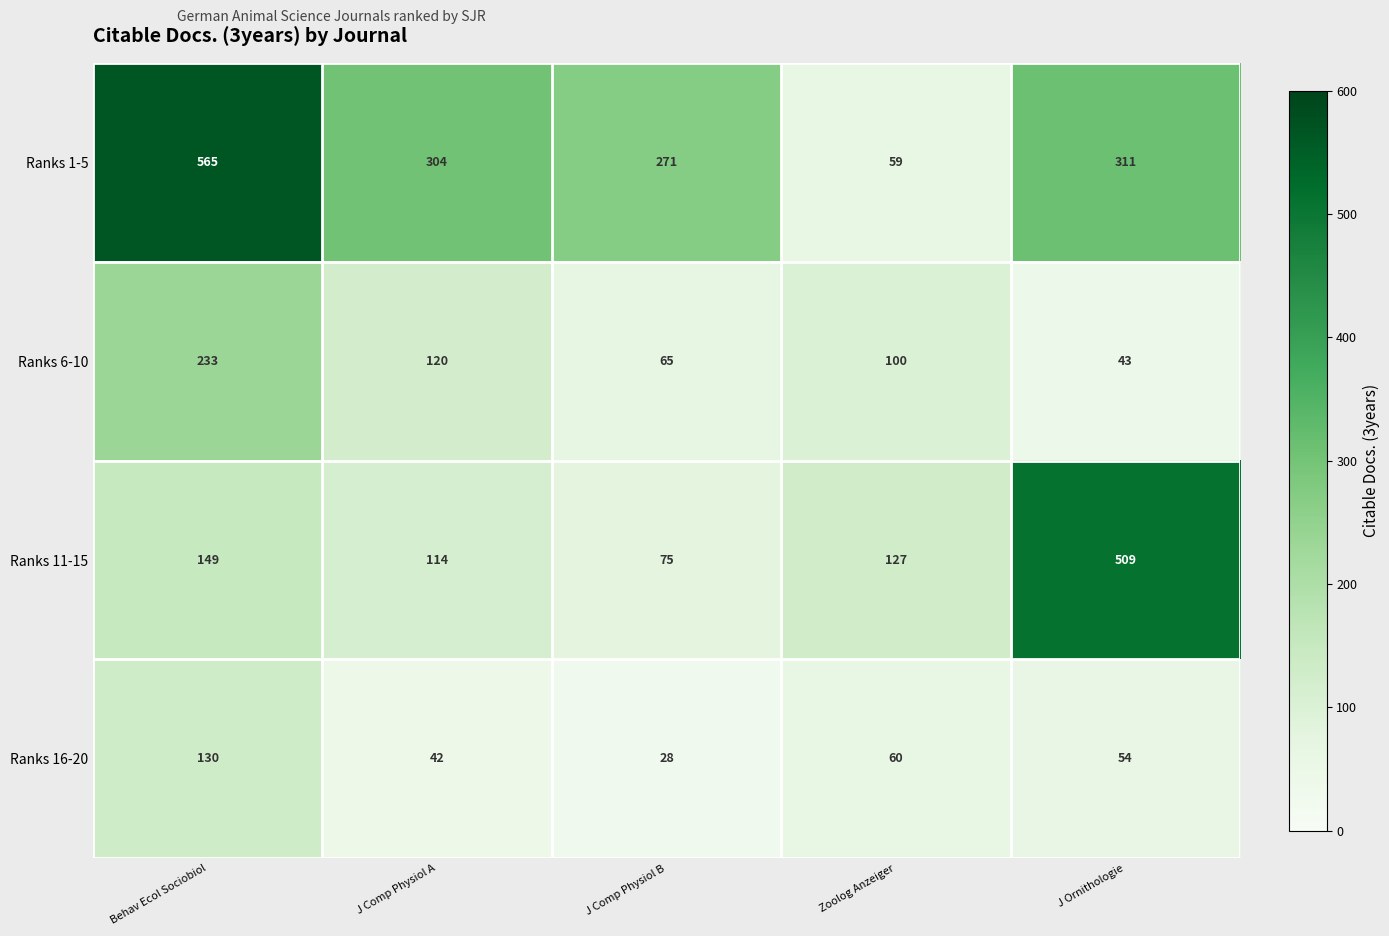

Which series has the largest range (max minus min)?

Ranks 1-5